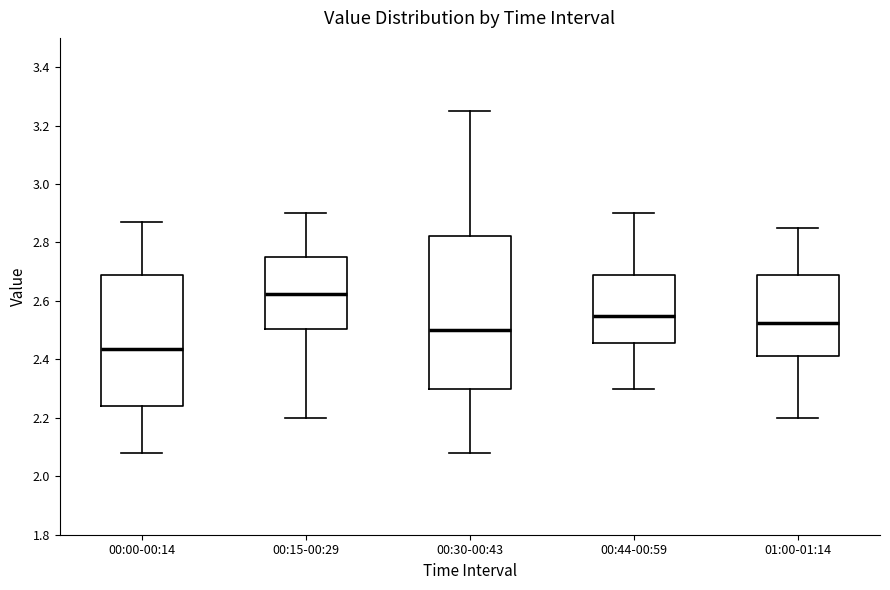

Which box has the lowest median line?

00:00-00:14